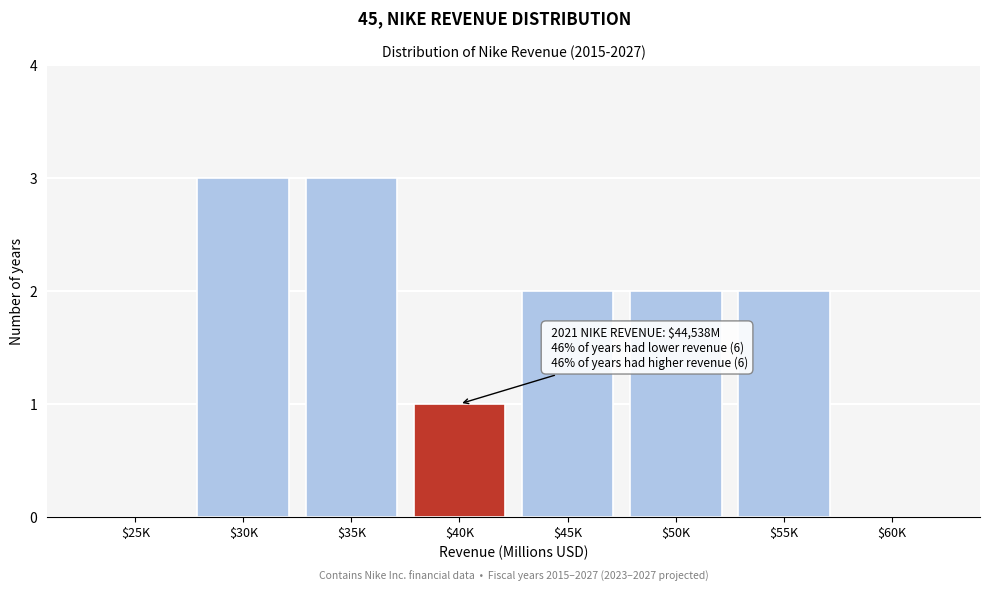

The value at $45K is 1. True or false?

False